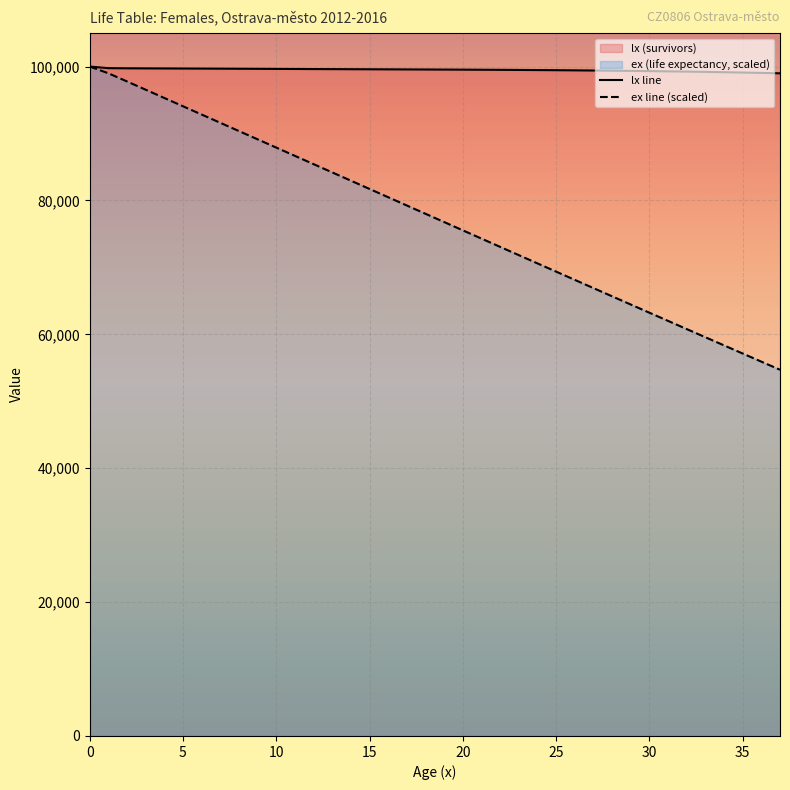

True or false: lx line has more than 2 interior local peaks.

False